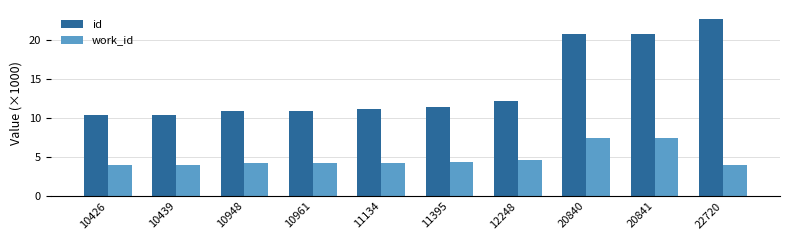

Which category has the highest value across all series?

22720